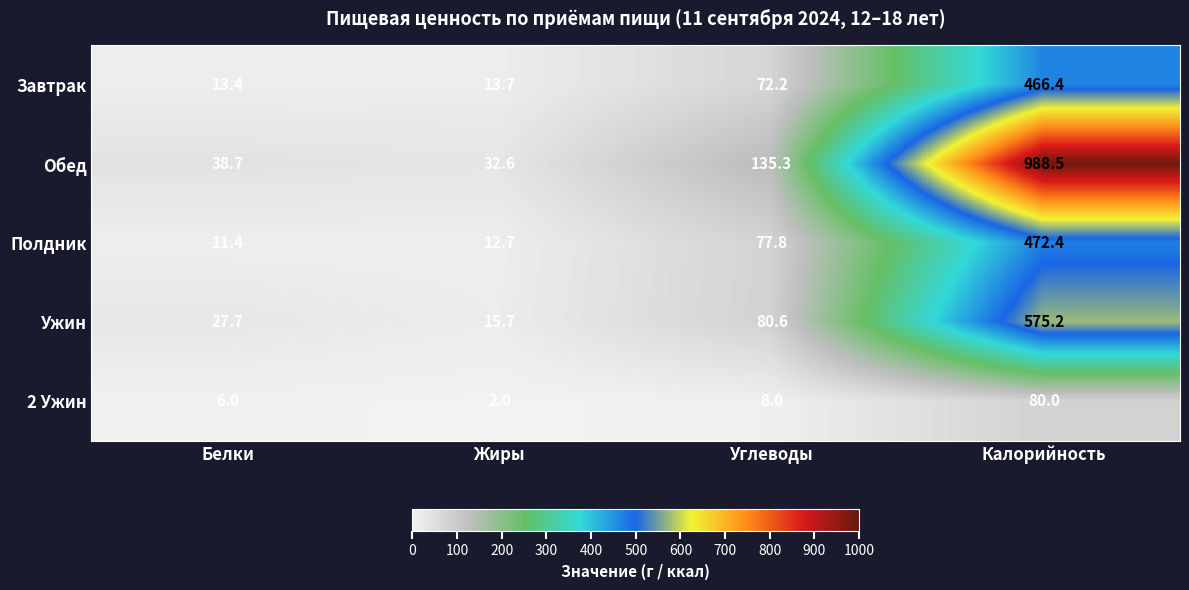

Rank the series by their maximum value, from highest to lowest.

Обед, Ужин, Полдник, Завтрак, 2 Ужин